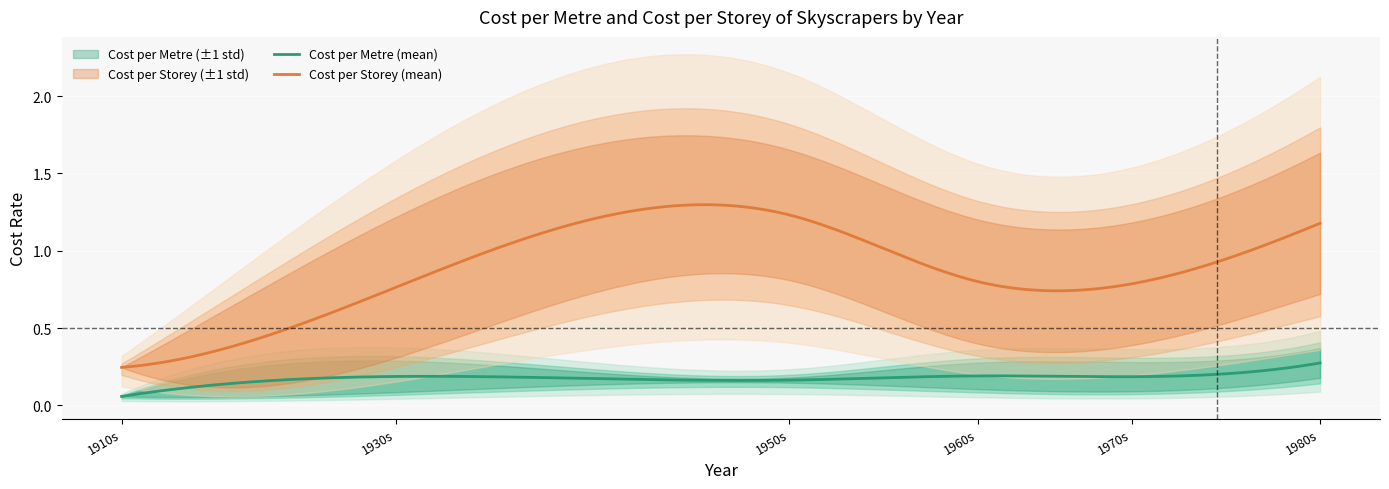

Which has a higher value, 1976 or 1987?

1987